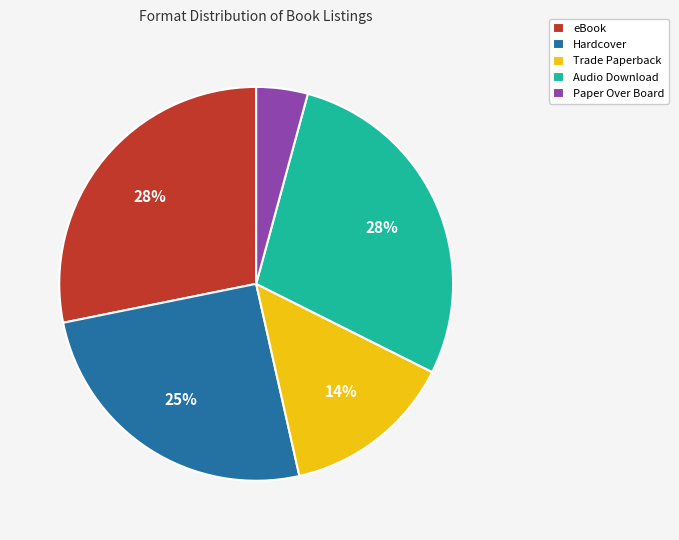

Is there a majority slice in this chart?

No